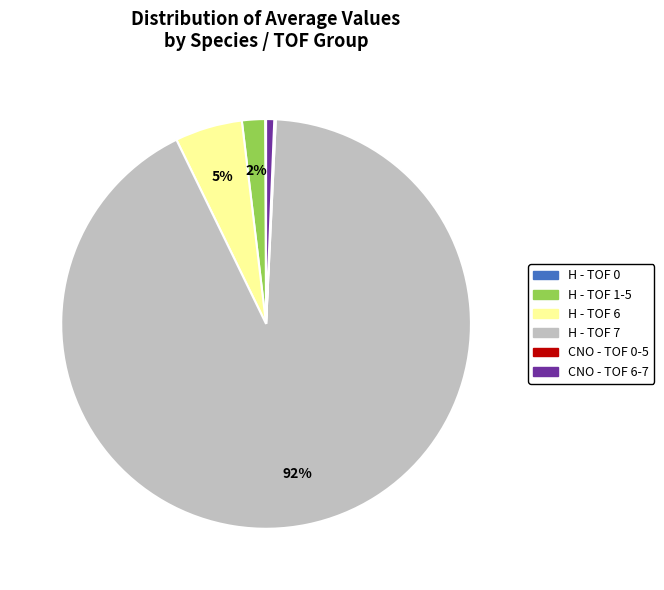

To the nearest percent, what is the difference between the largest and smallest slice percentages?

92%